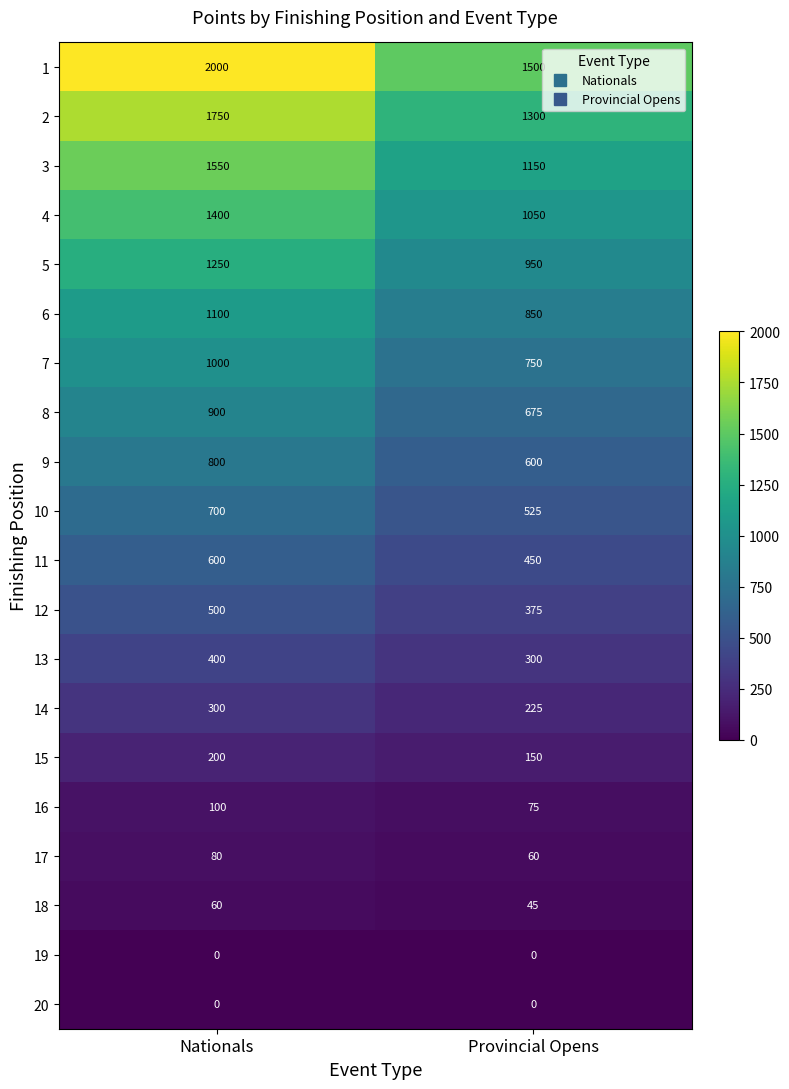

Rank the categories by 18 value from lowest to highest.

Provincial Opens, Nationals